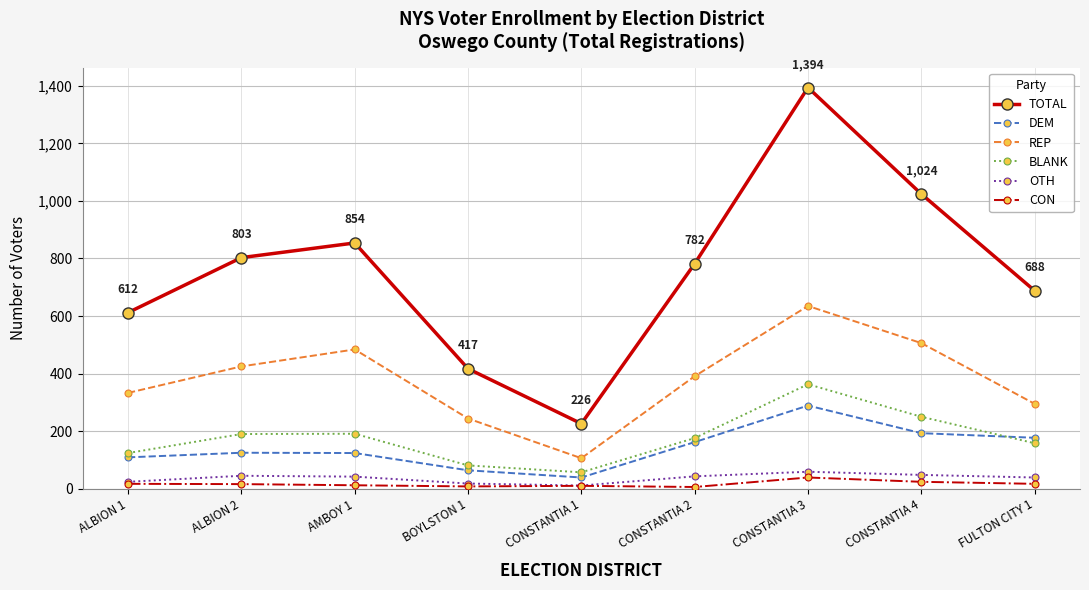

What is the label of the 6th point from the left?

CONSTANTIA 2